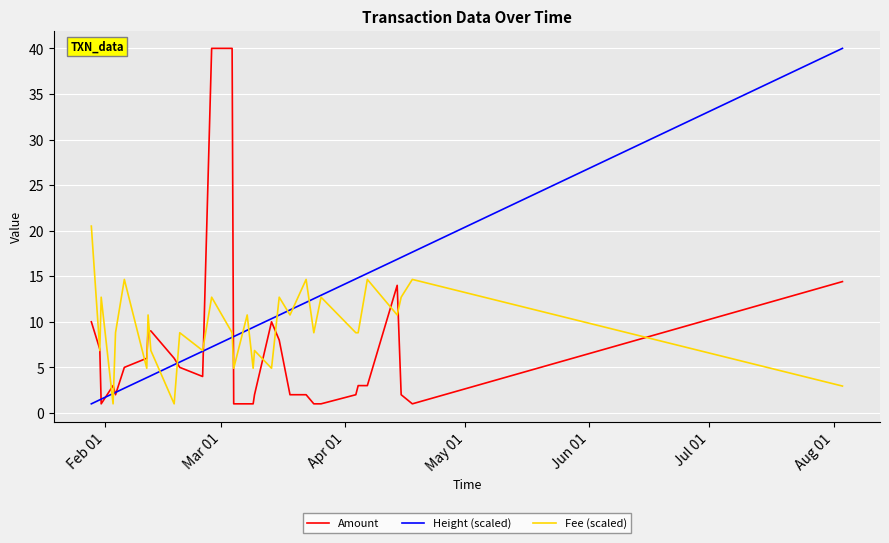

What is the minimum value for Amount?

1.0